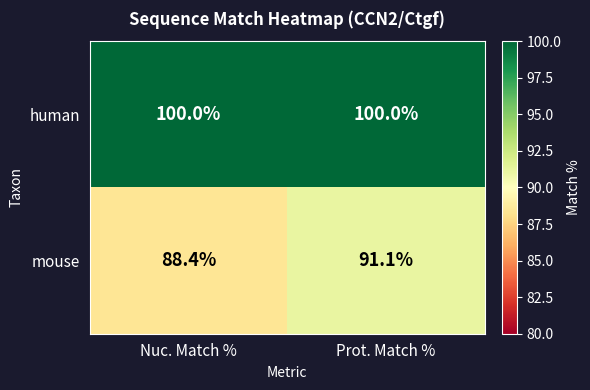

Is it true that mouse equals 88.4 at Nuc. Match %?

True